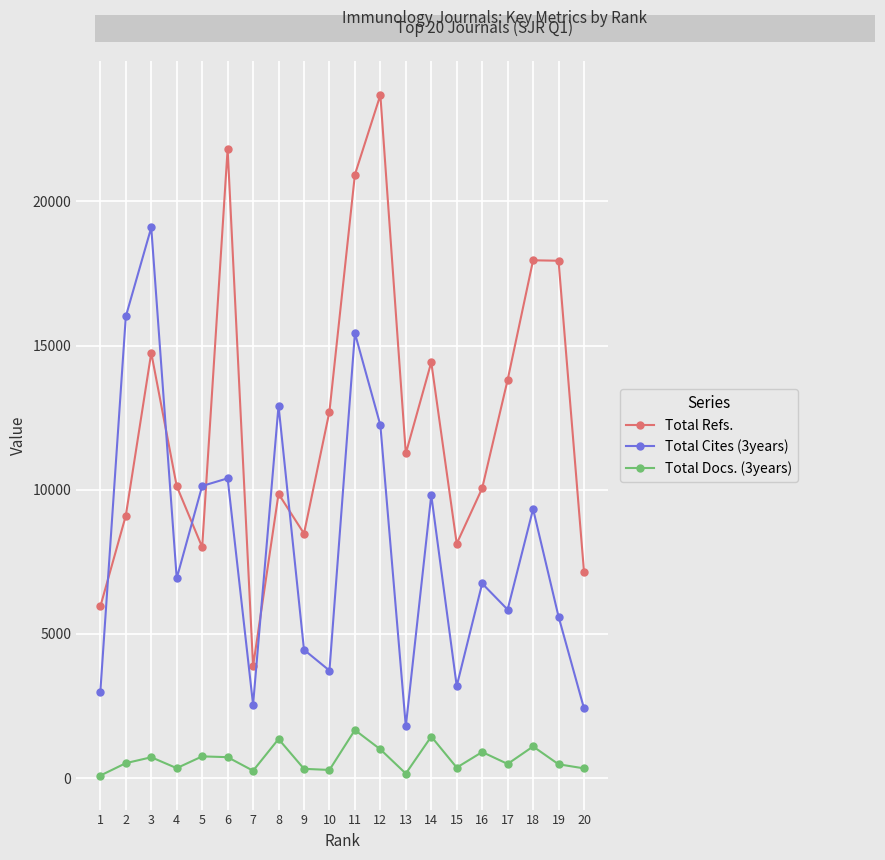

How many lines are shown in the chart?

3